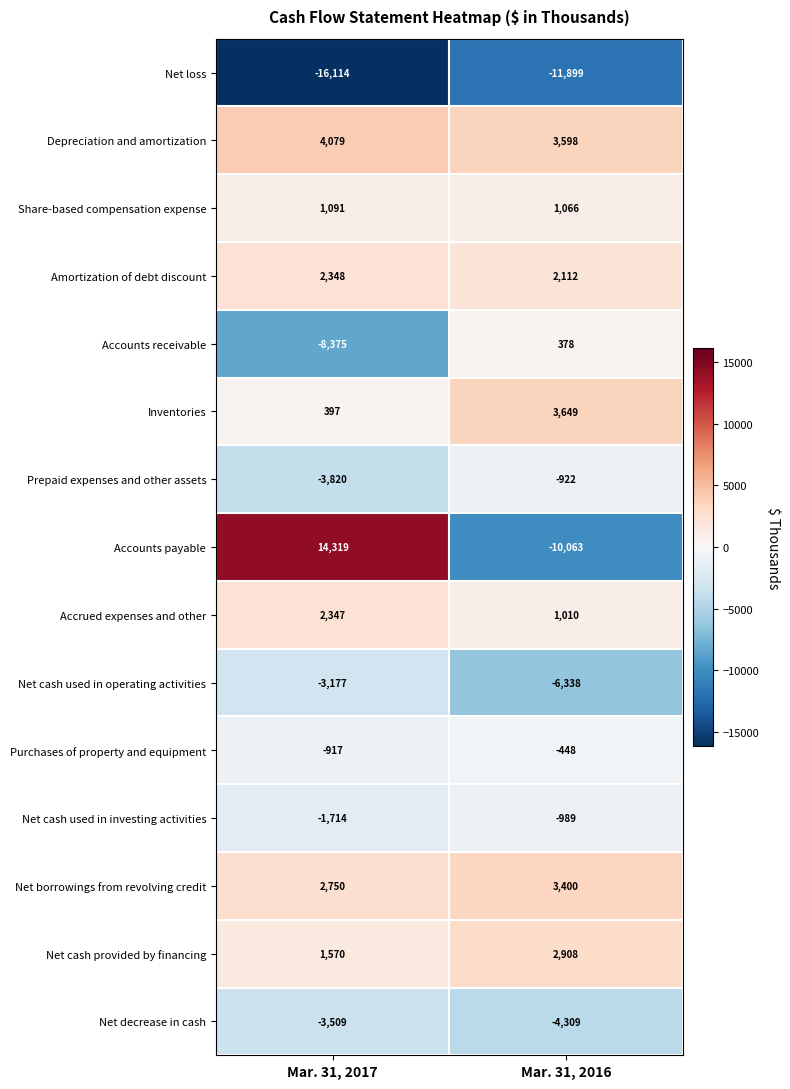

At Mar. 31, 2017, list the series in order from smallest to largest.

Net loss, Accounts receivable, Prepaid expenses and other assets, Net decrease in cash, Net cash used in operating activities, Net cash used in investing activities, Purchases of property and equipment, Inventories, Share-based compensation expense, Net cash provided by financing, Accrued expenses and other, Amortization of debt discount, Net borrowings from revolving credit, Depreciation and amortization, Accounts payable